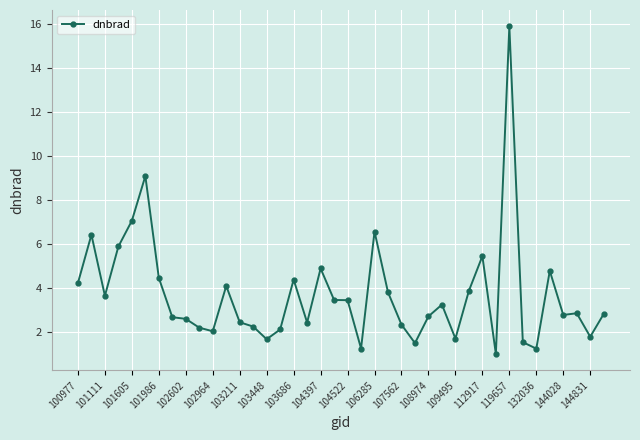

What is the value of the 14th point from the left?

2.3